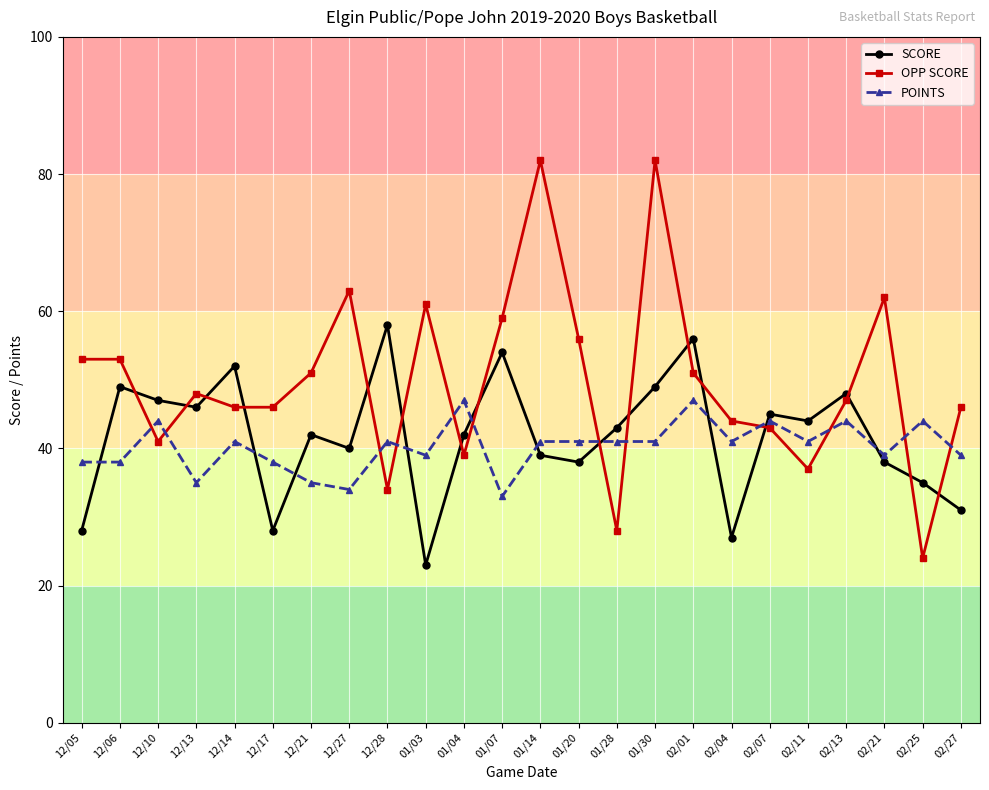

What is the difference between the second highest and minimum values in the POINTS series?

14